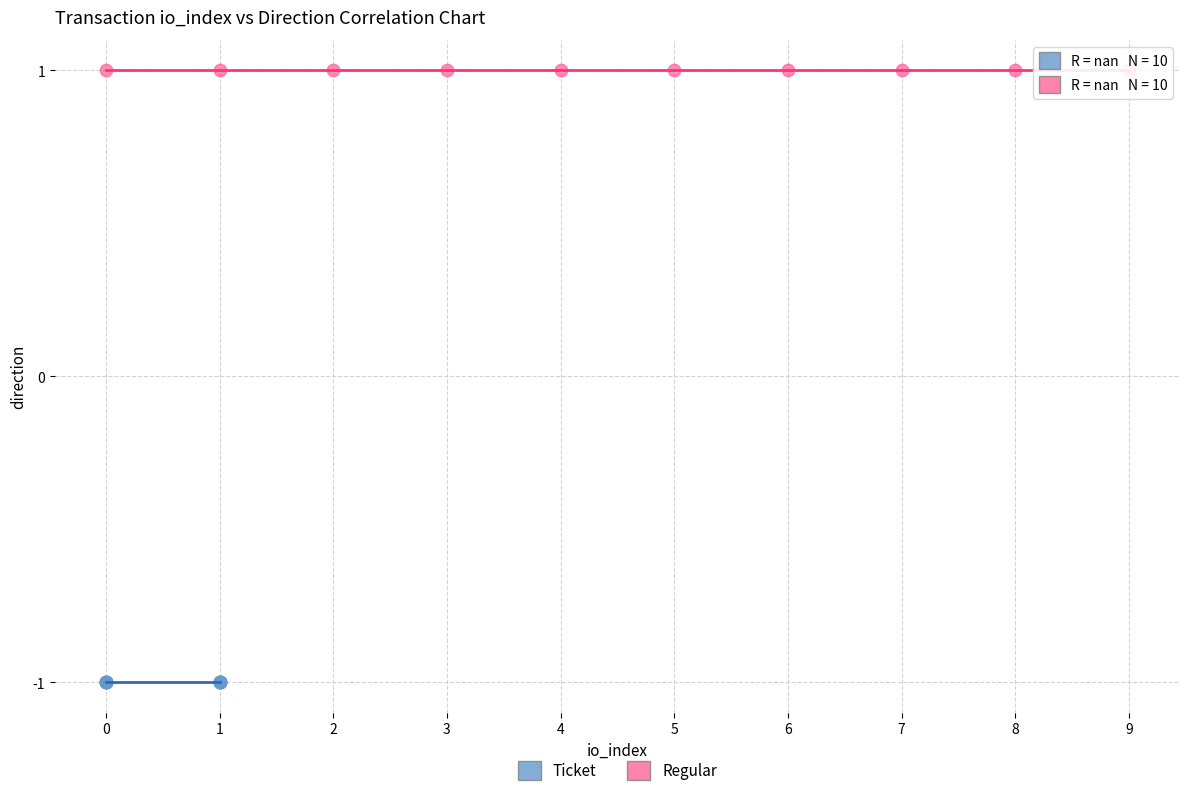

Which series reaches the maximum Y coordinate?

Regular